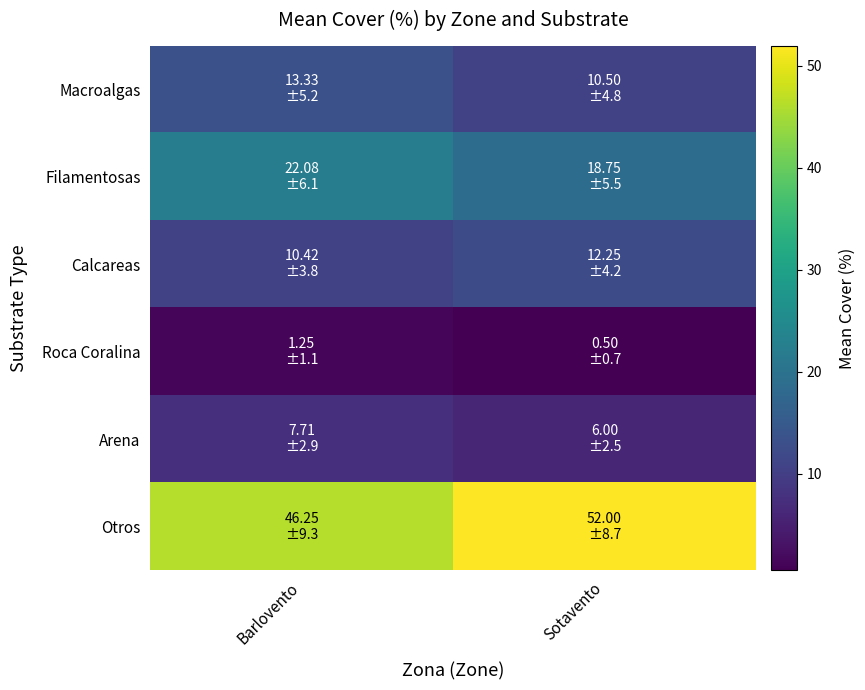

Which series has the widest spread of values?

Otros